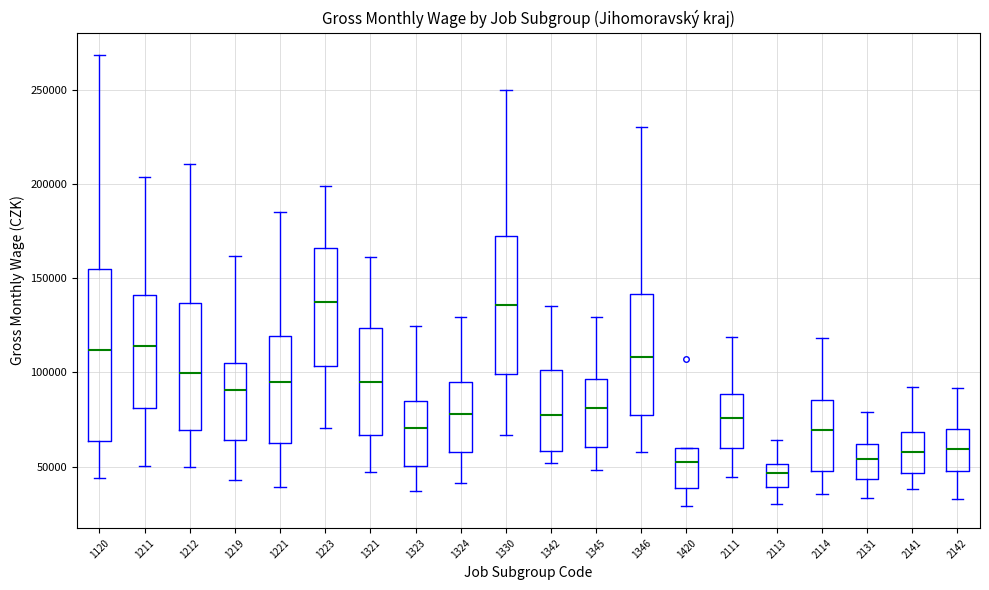

Comparing the boxes themselves (not the whiskers), which one is the tallest?

1120